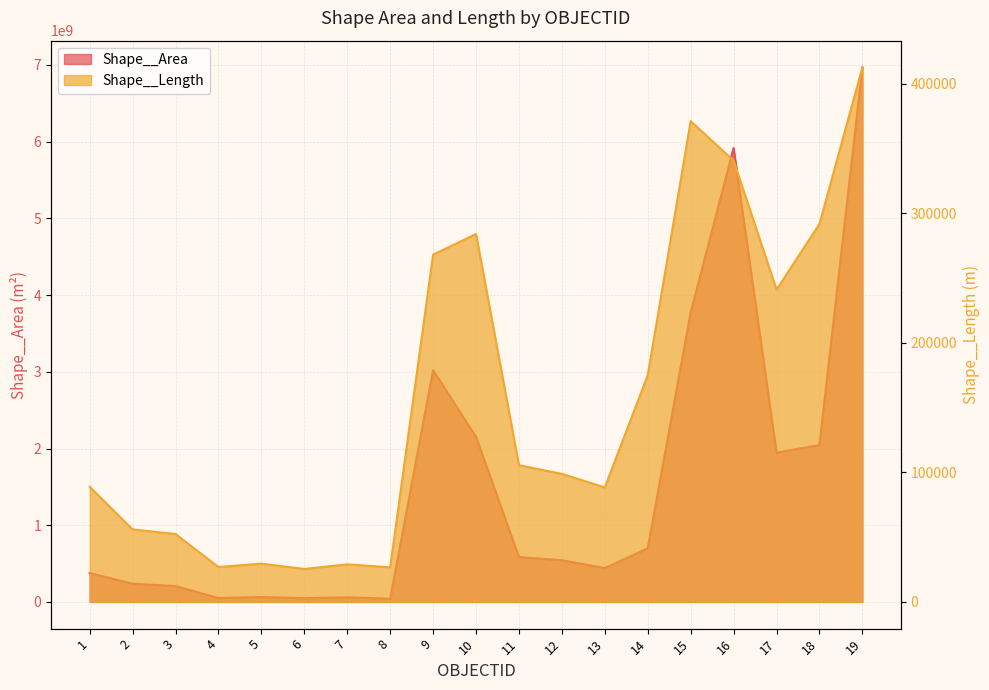

Rank the series at 17 from lowest to highest value.

Shape__Length, Shape__Area